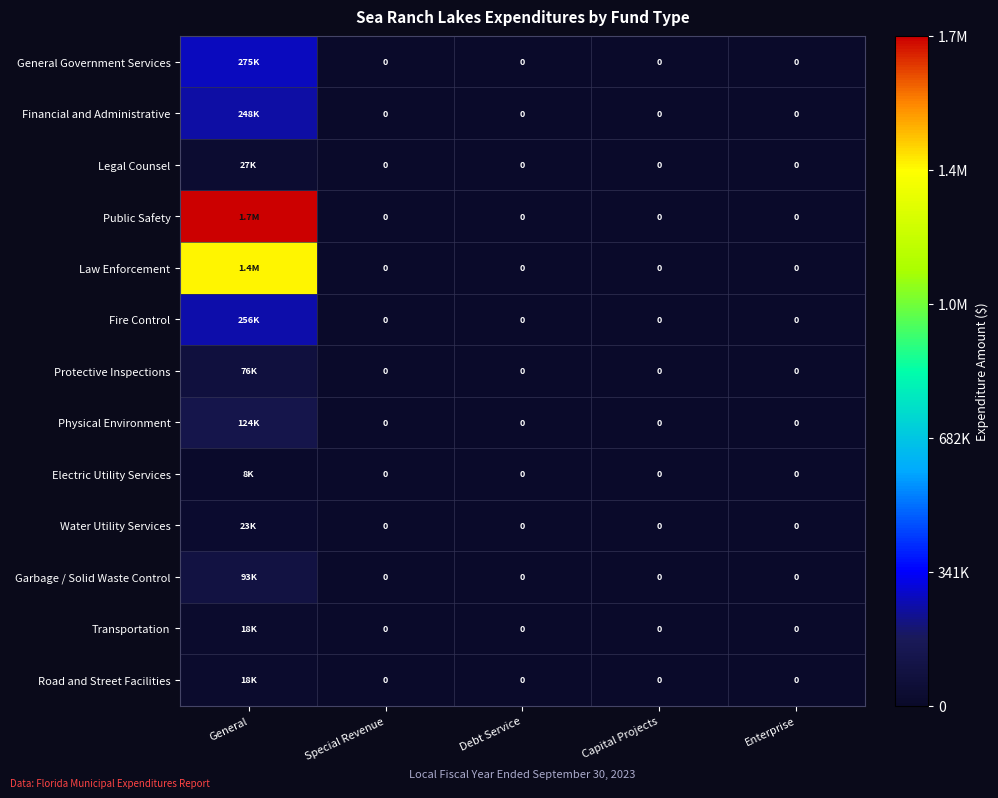

What is the difference between the maximum and second lowest values in the Law Enforcement series?

1372663